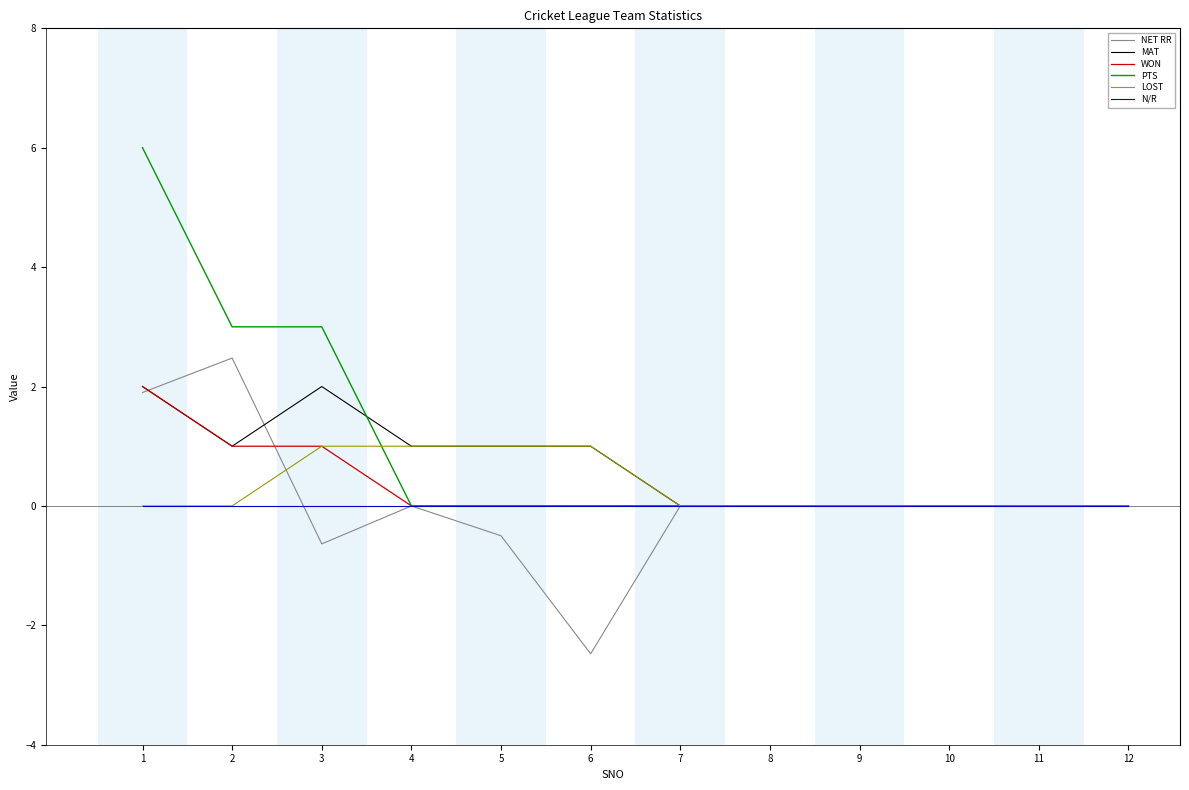

Read the NET RR value at 5.

-0.5